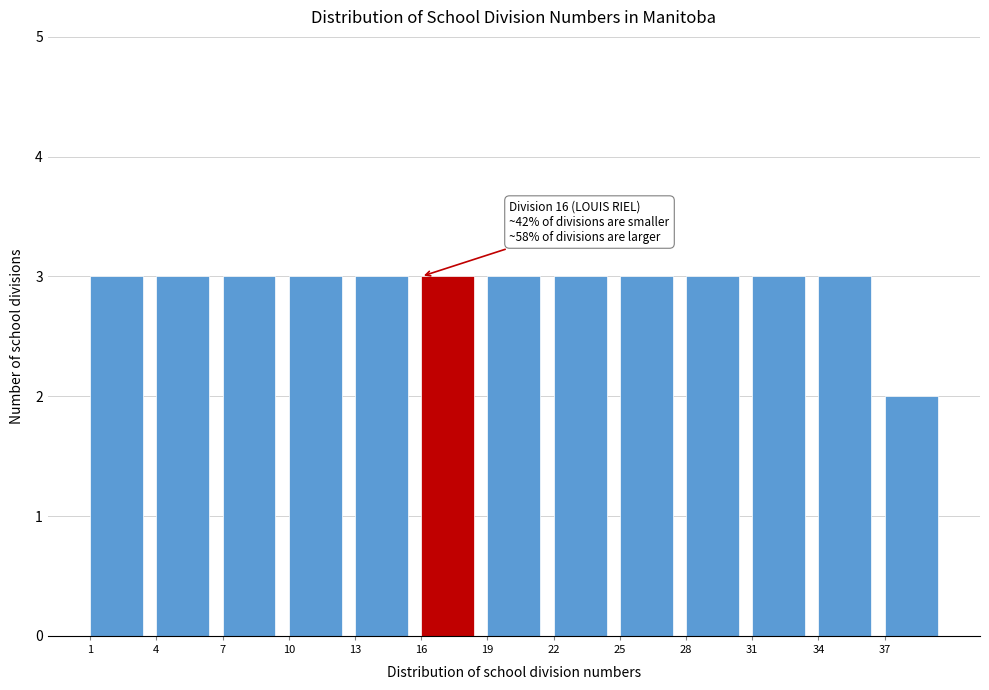

Reading right to left, extract all data points from this chart.

2	3	3	3	3	3	3	3	3	3	3	3	3